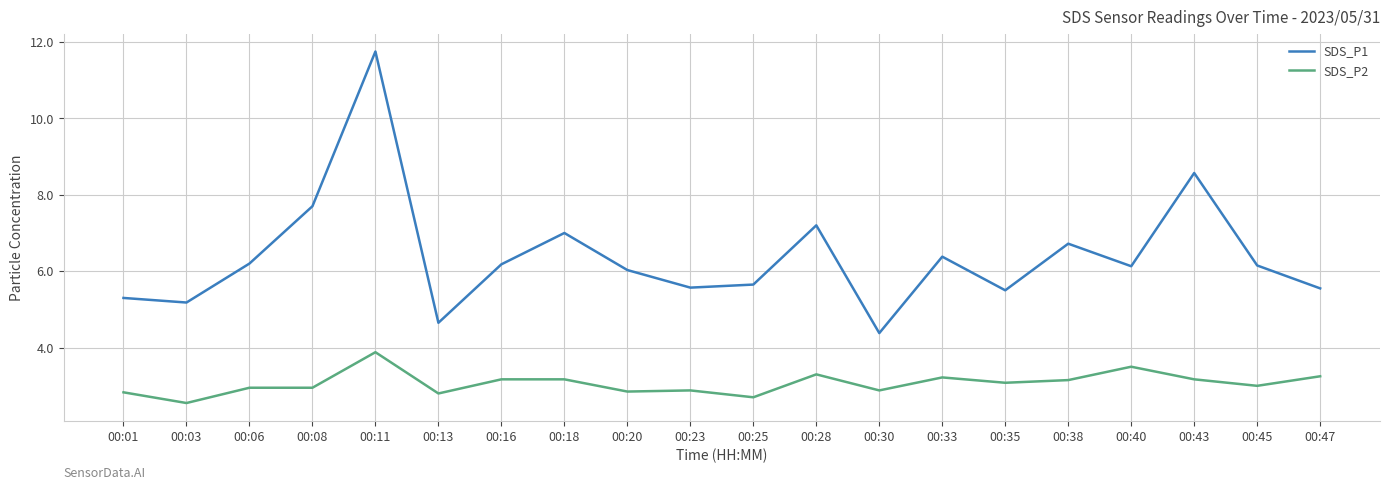

What is the spread (max minus min) of values at 00:38?

3.6